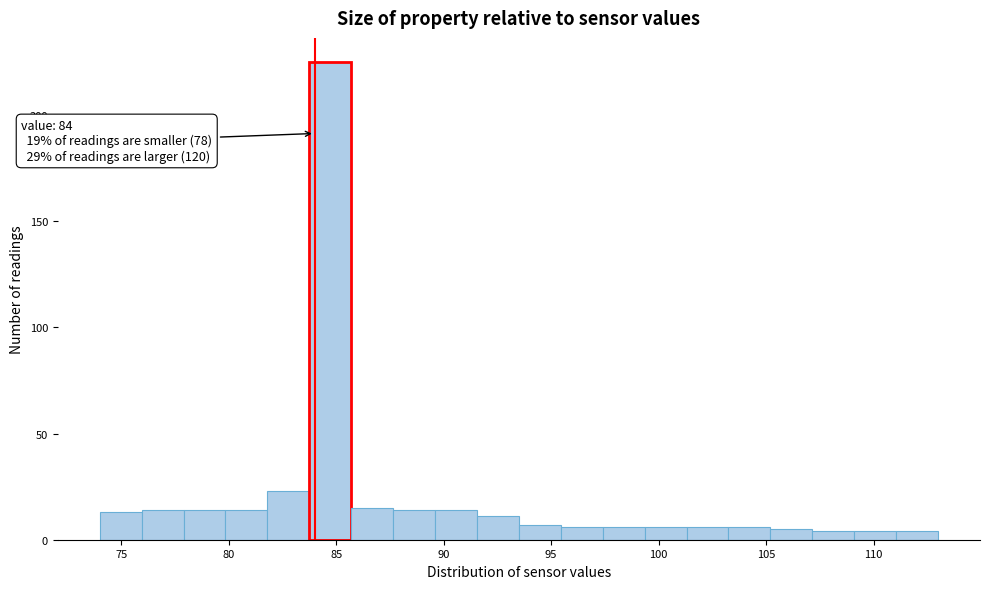

Read against the x-axis, roughly where is the centre of the tallest bar?

84.5